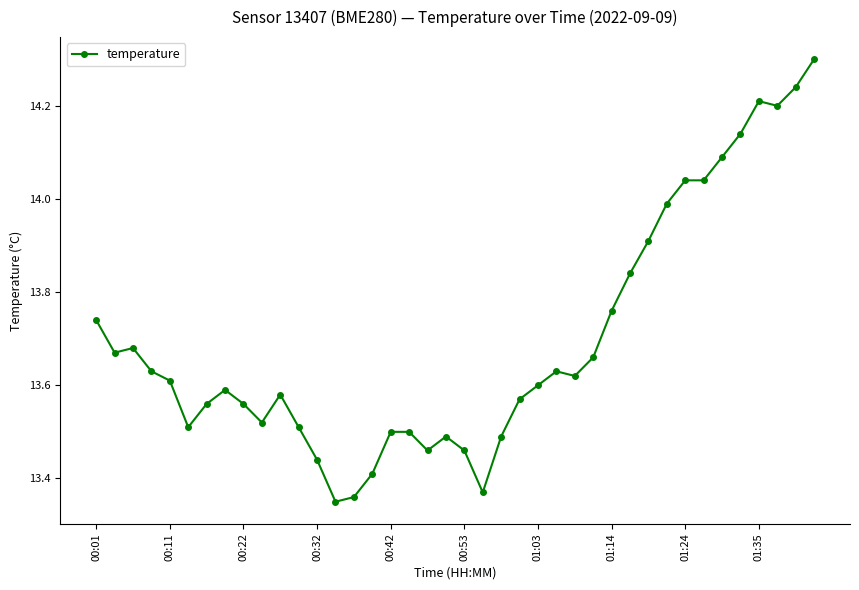

What is the maximum value shown in the chart?

14.3